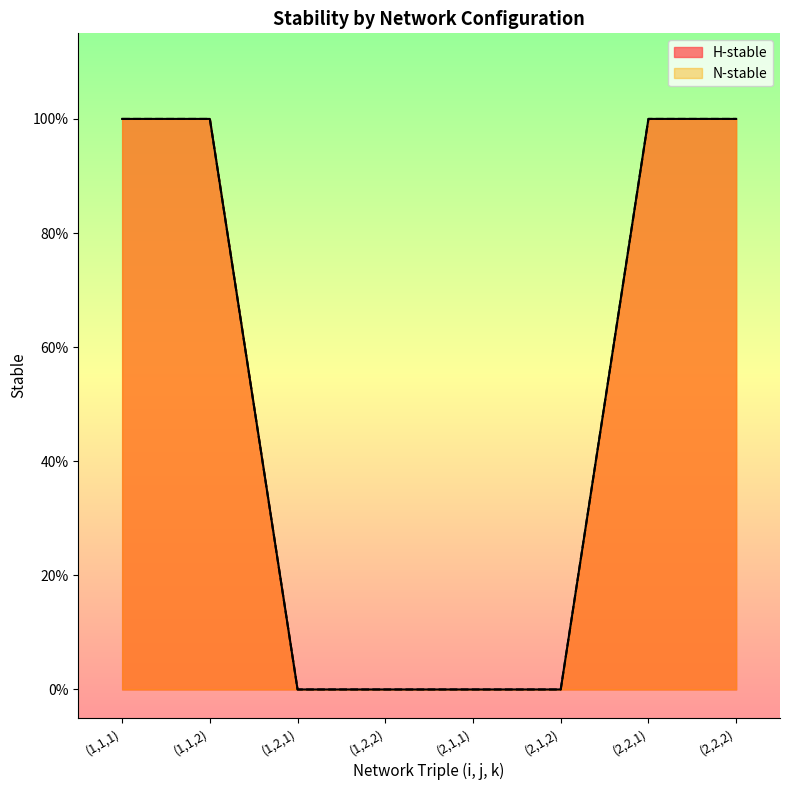

At which label is N-stable closest to 0?

(1,2,1)